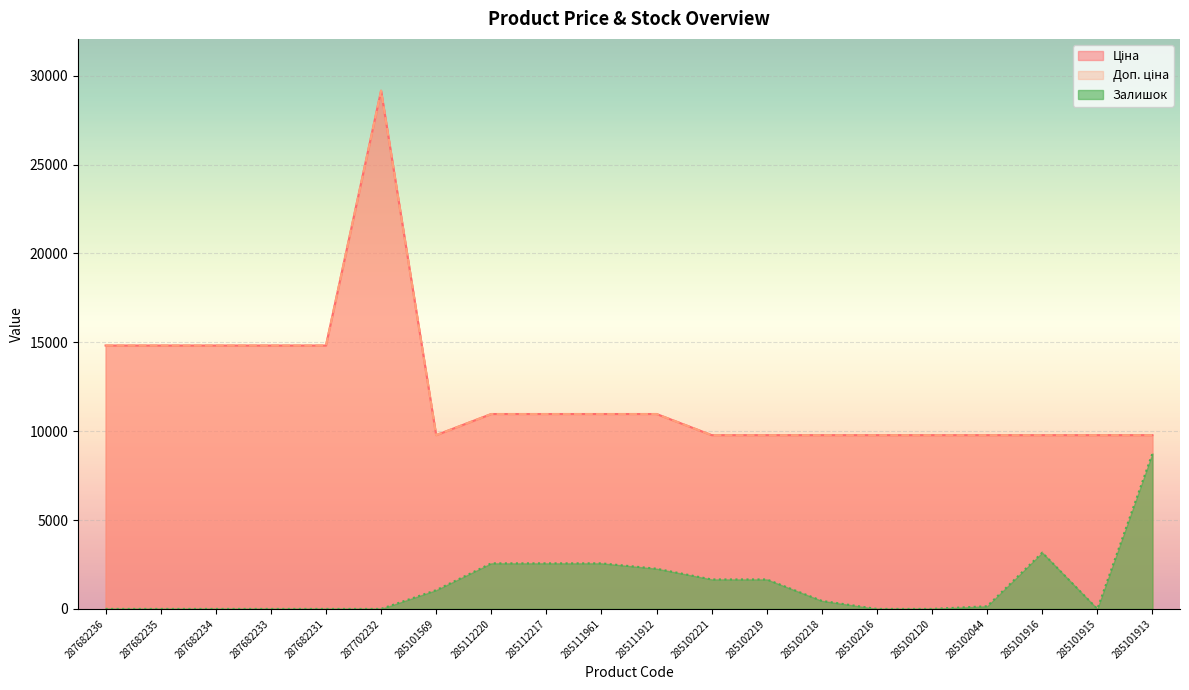

Which category has the highest value across all series?

287702232